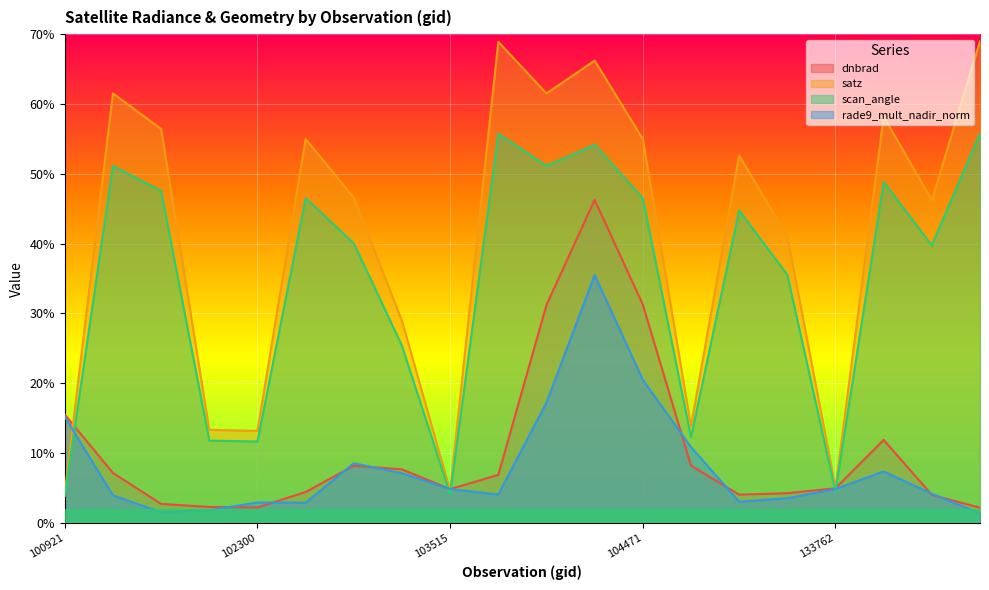

Where does the dnbrad series first go above 6?

100921